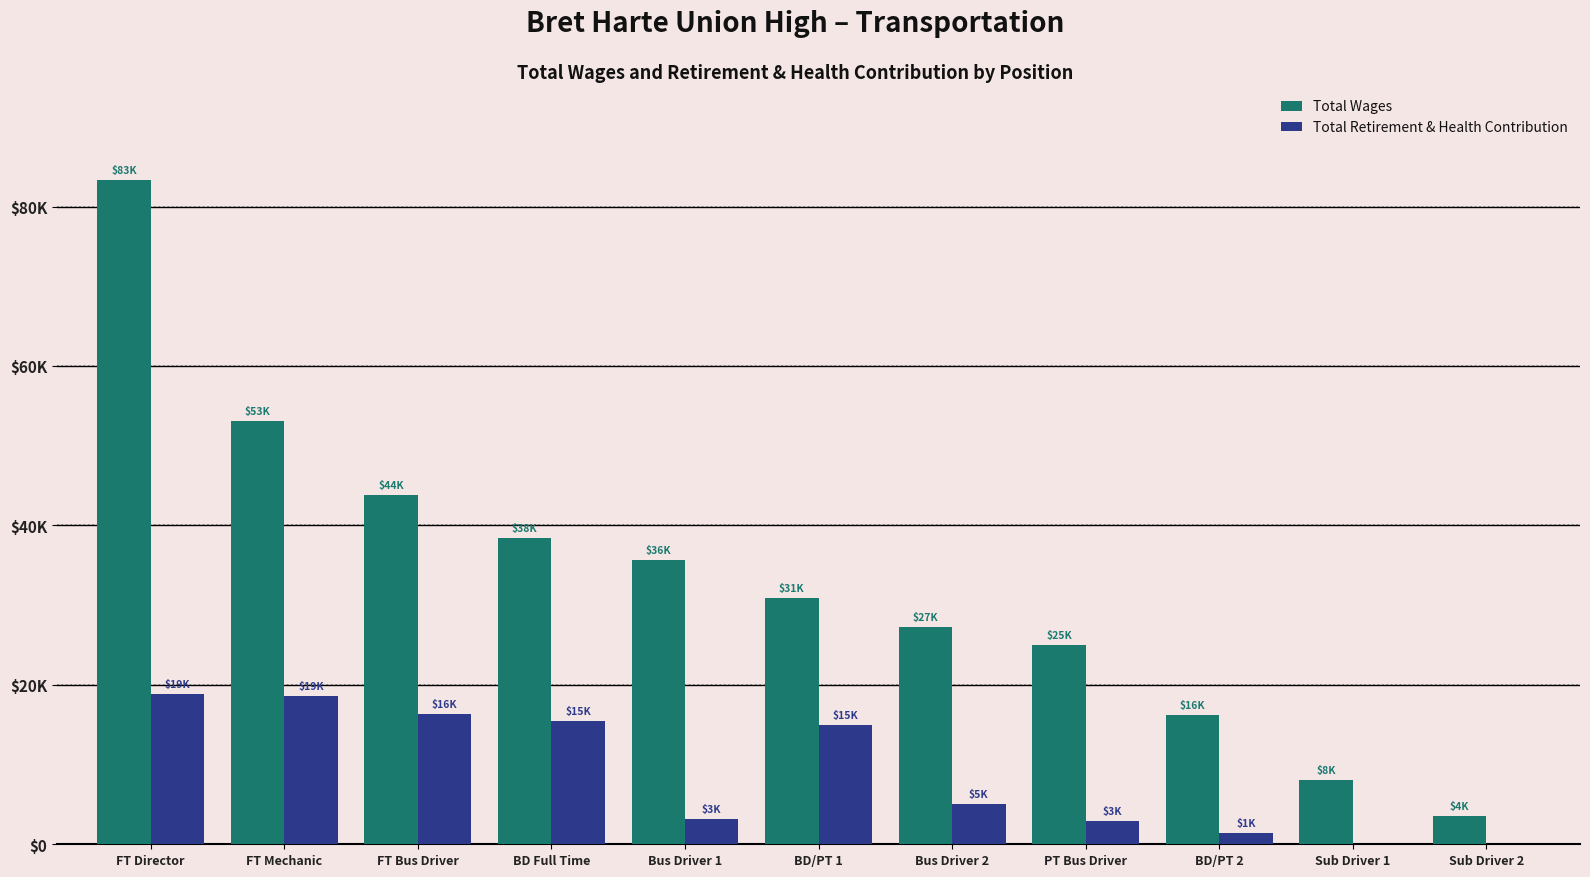

Reading left to right, transcribe all the data shown in this chart.

Total Wages: 83374	53100	43842	38390	35676	30909	27304	24967	16207	8029	3581
Total Retirement & Health Contribution: 18822	18614	16392	15448	3201	14956	5108	2938	1413	0	0